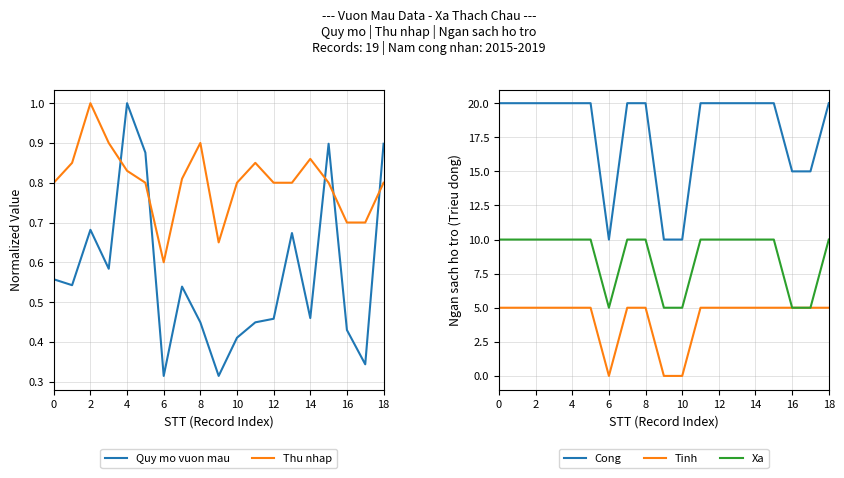

What is the difference between the maximum and minimum values in the Quy mo vuon mau (m2) series?

0.7